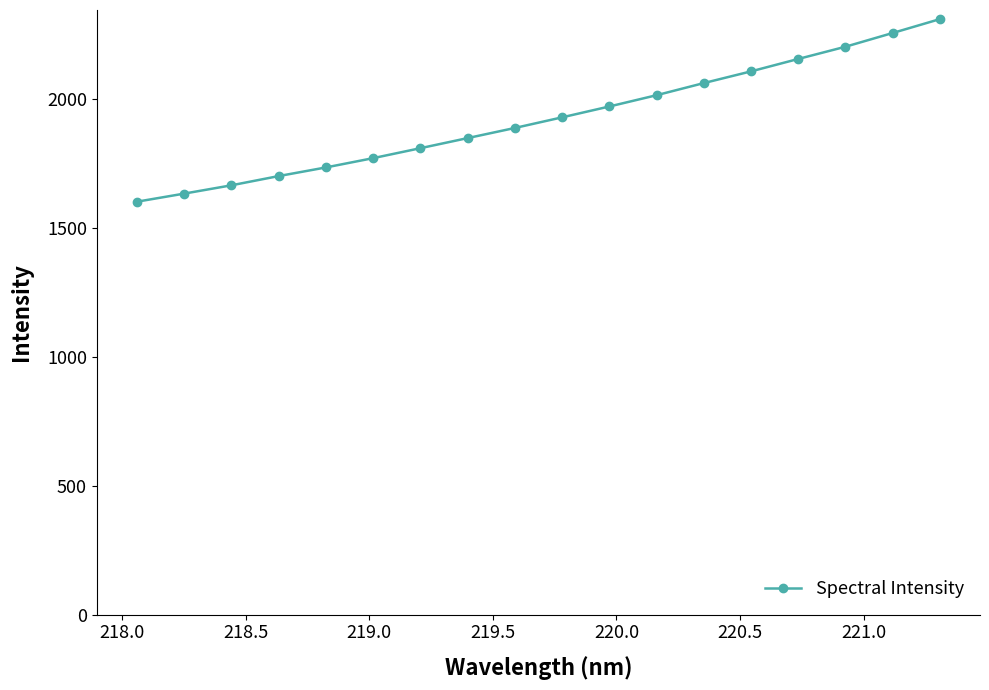

How many lines are shown in the chart?

1